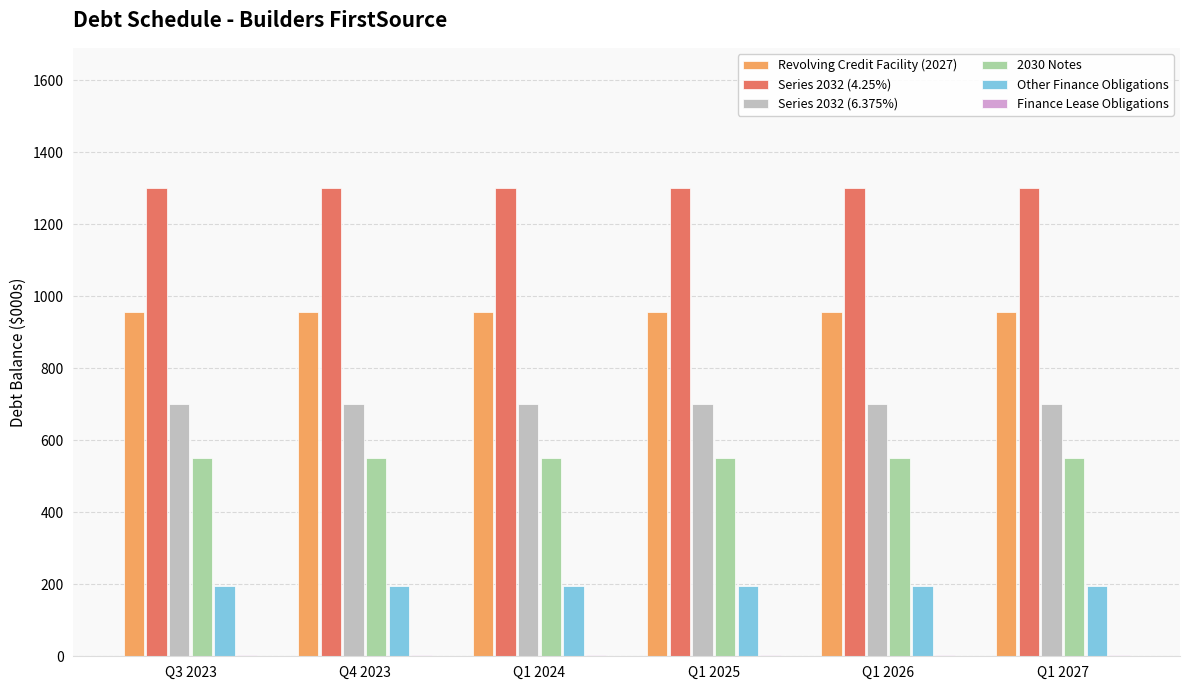

True or false: 2030 Notes has a value of 261.7 at Q3 2023.

False